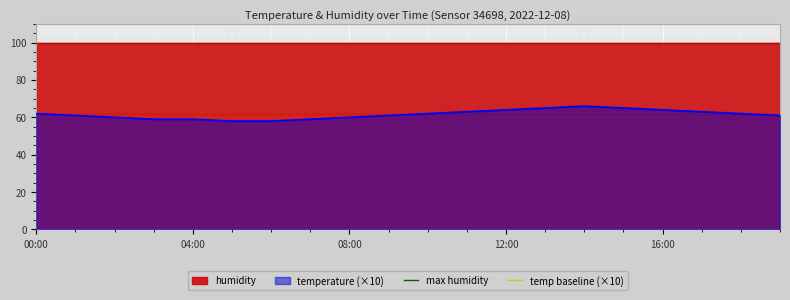

The value of temperature (×10) at 16:00 is 64. True or false?

True